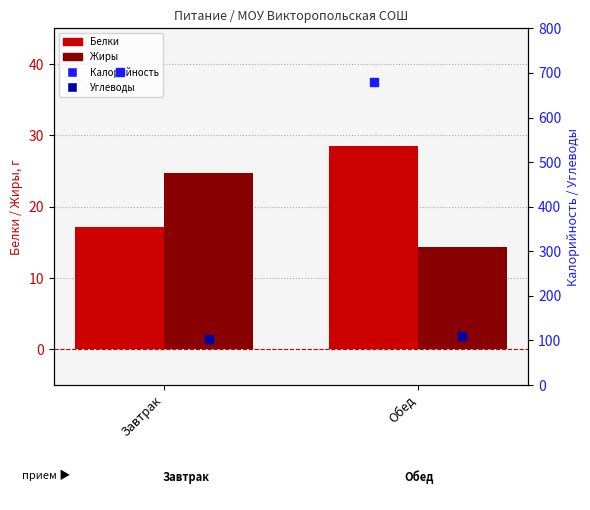

Which series has the largest Y range (max minus min)?

Калорийность